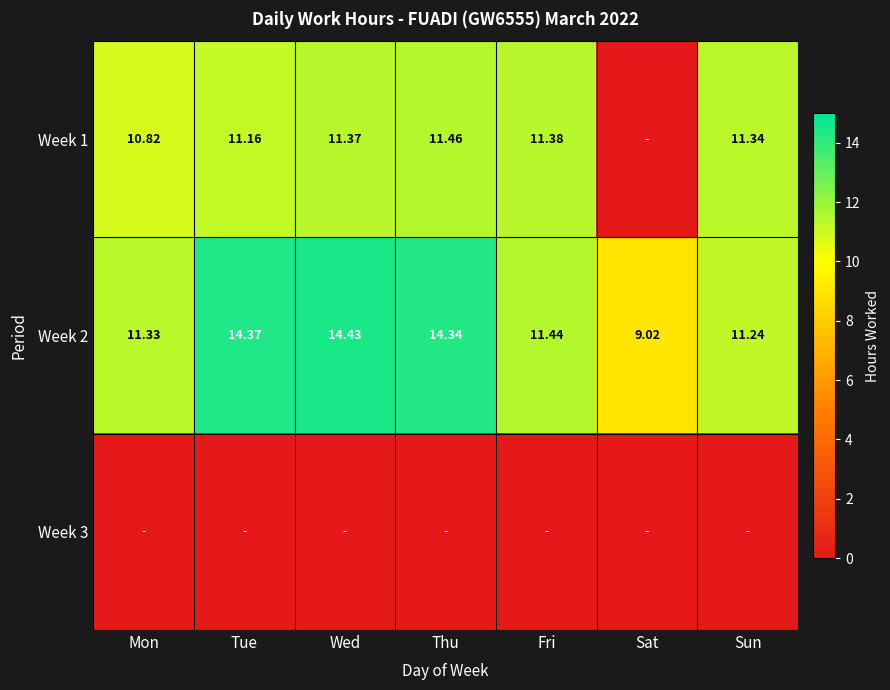

At which category is the sum across all series the highest?

Thu